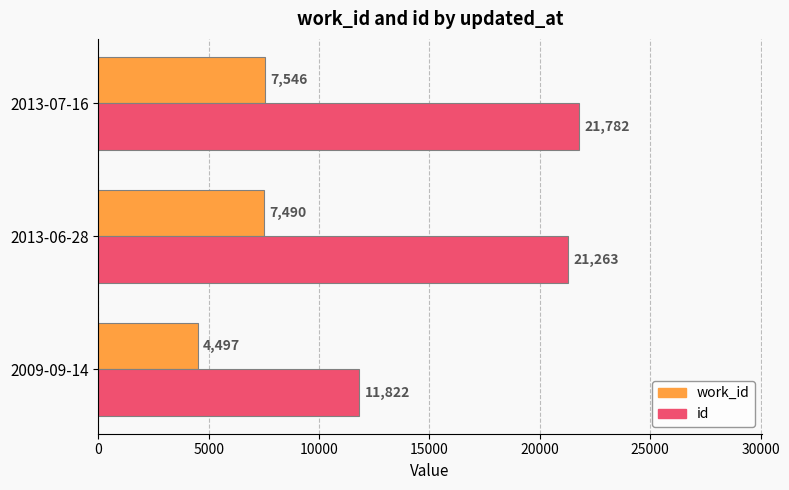

What value does the id series have at 2013-06-28, to the nearest 50?

21250